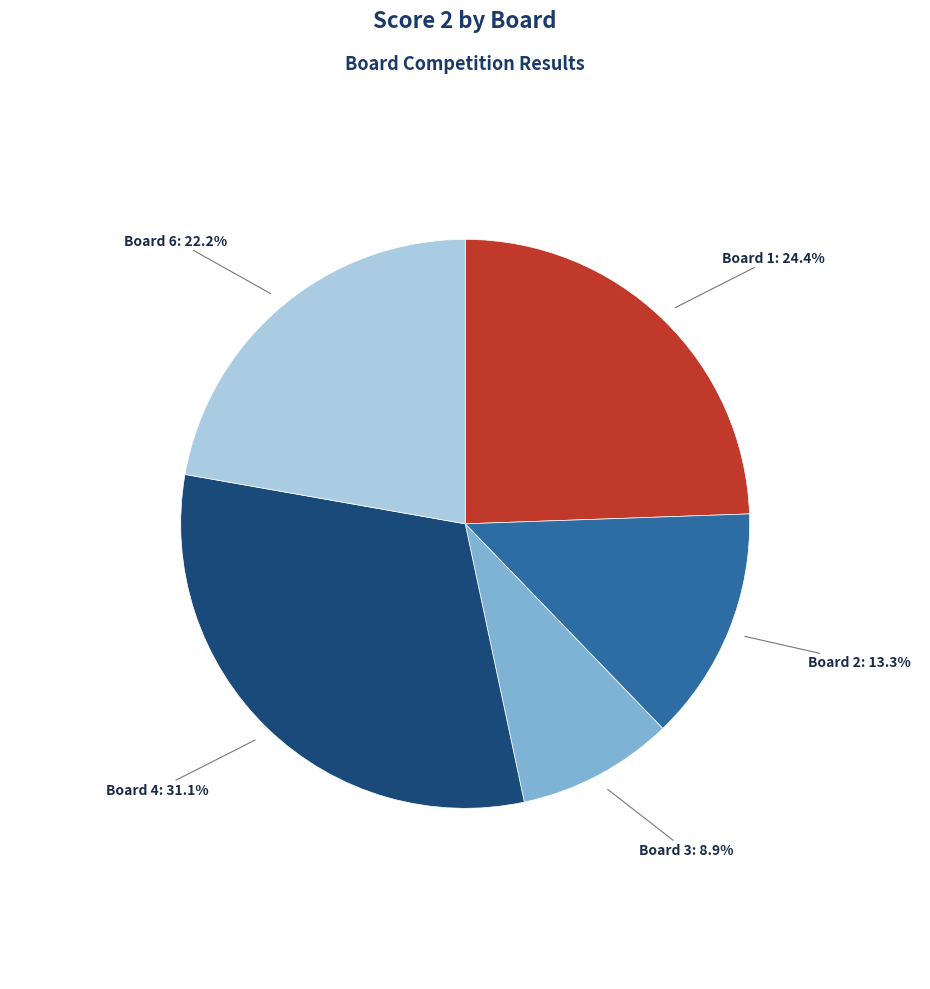

What is the smallest slice in the pie chart?

Board 3